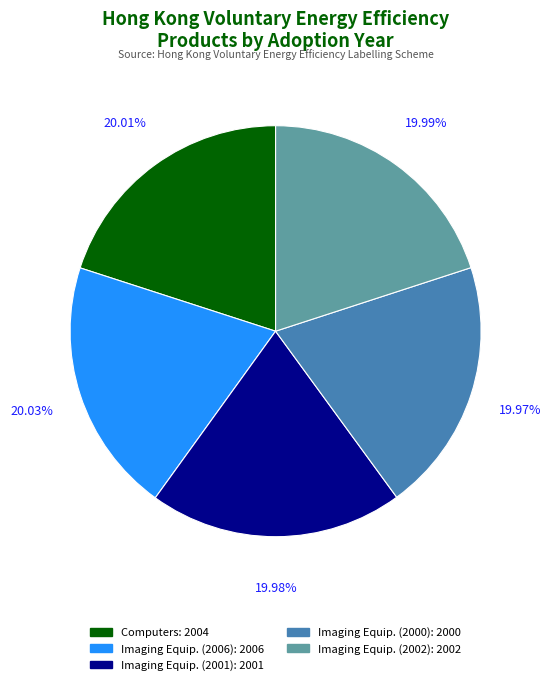

How many segments does this pie chart have?

5